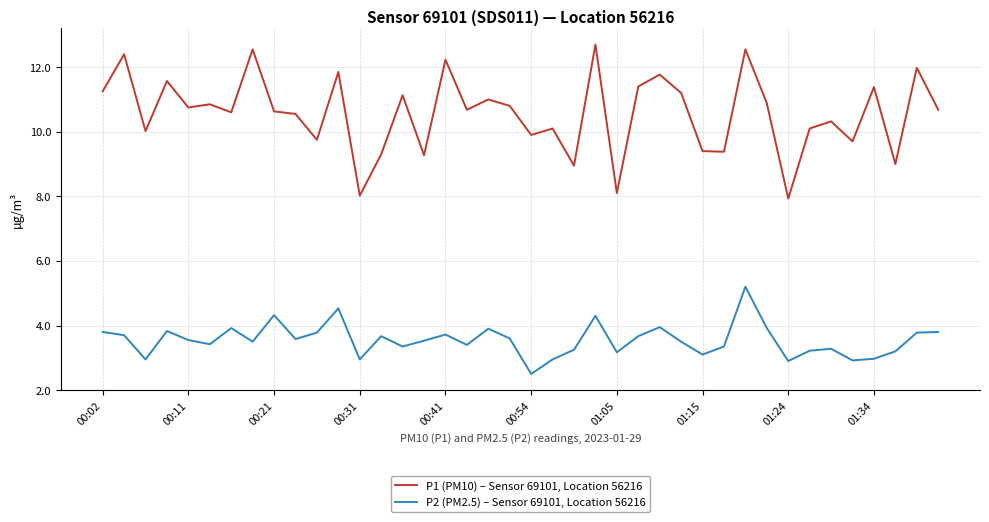

Count the number of data series in this chart.

2